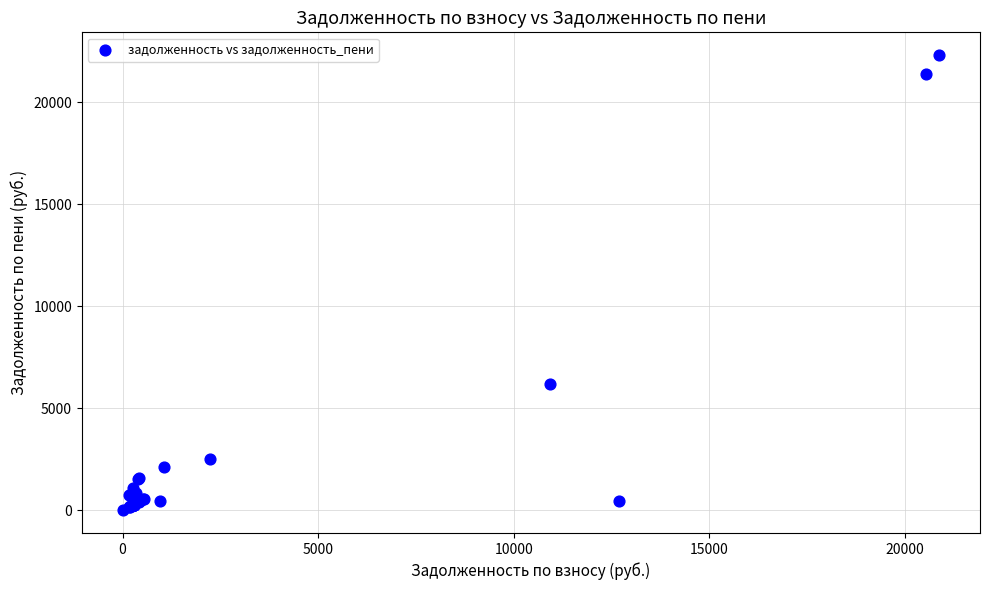

What Y value in the scatter plot is closest to 11152?

6171.9